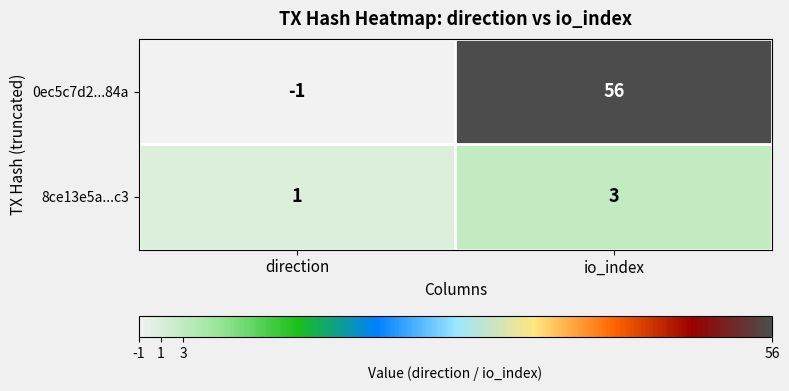

Which series has the largest total across all categories?

0ec5c7d2...84a